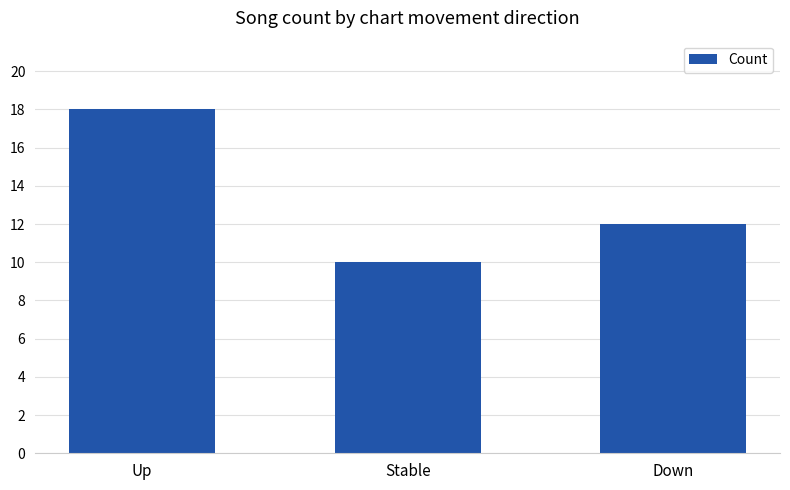

How many bars are there in total?

3